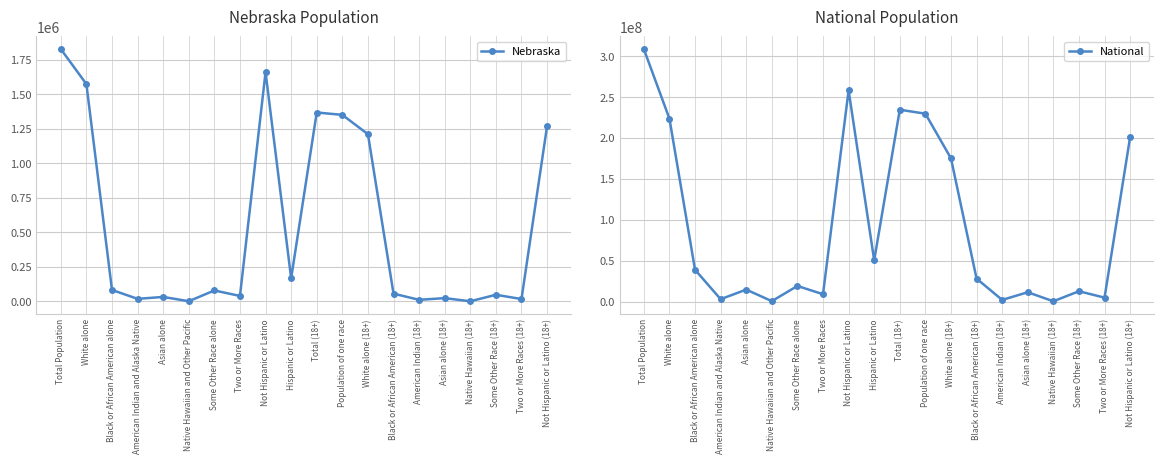

True or false: Nebraska and National intersect in this chart.

False